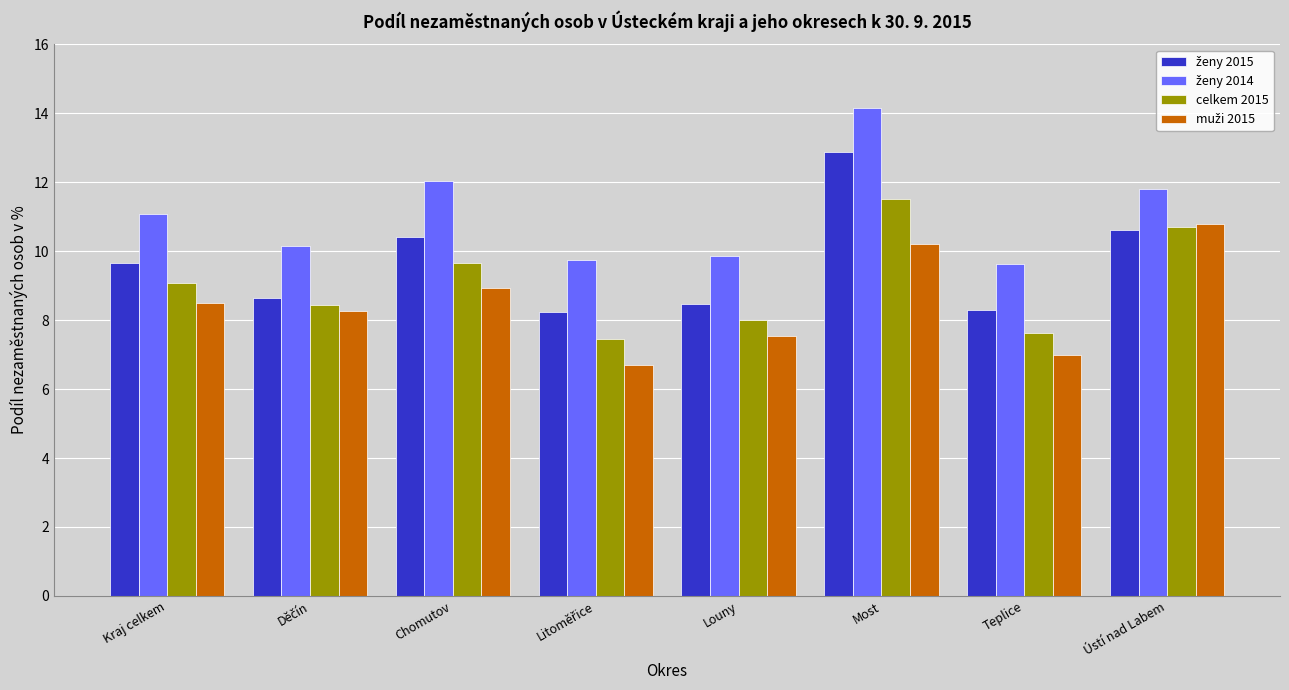

What is the spread (max minus min) of values at Ústí nad Labem?

1.2